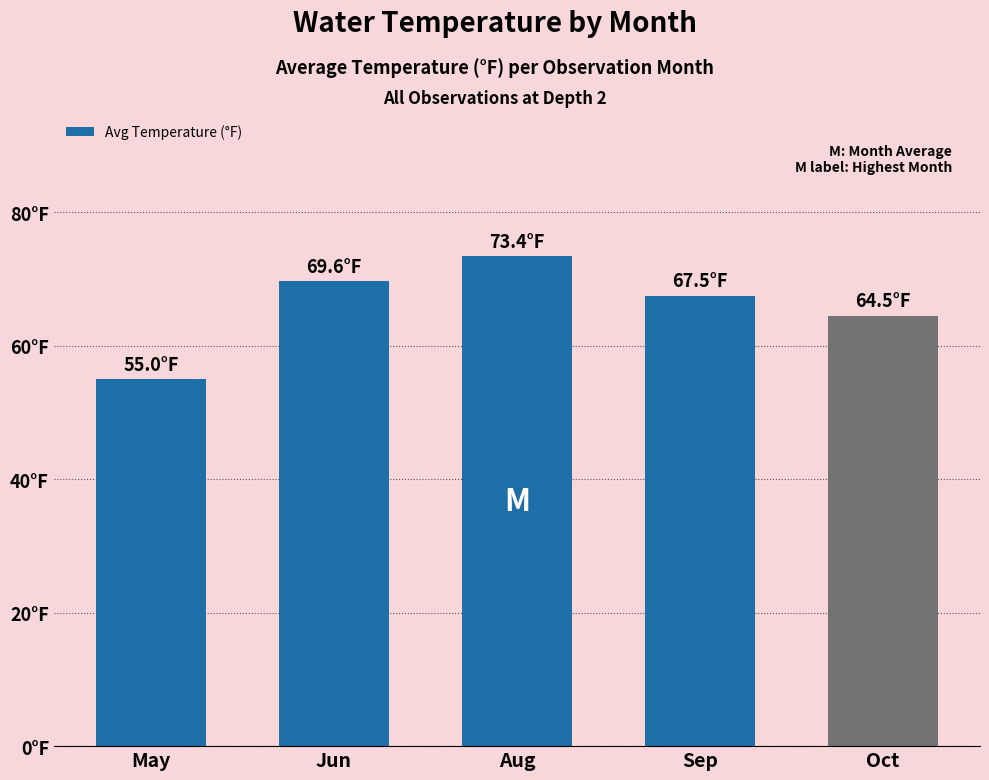

Does the chart contain stacked bars?

No